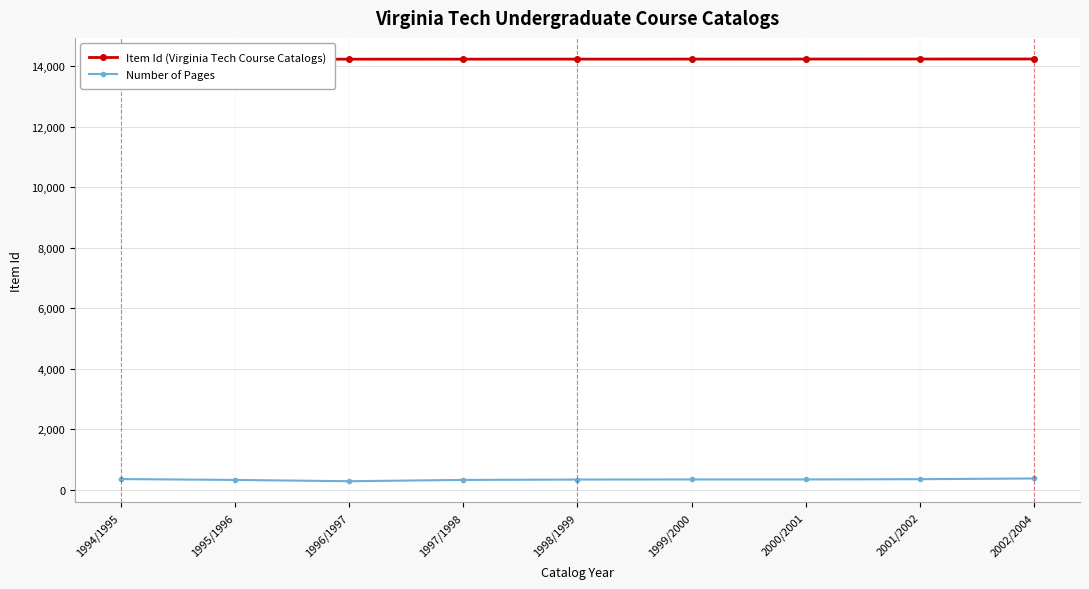

True or false: Item Id (Virginia Tech Course Catalogs) and Number of Pages cross at least once.

False